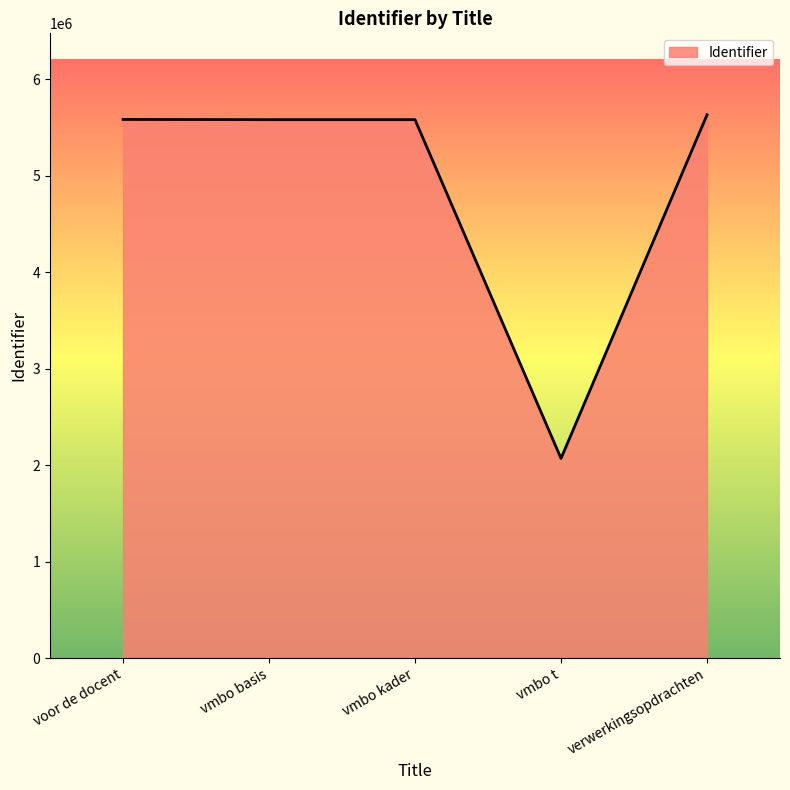

How many lines are shown in the chart?

1